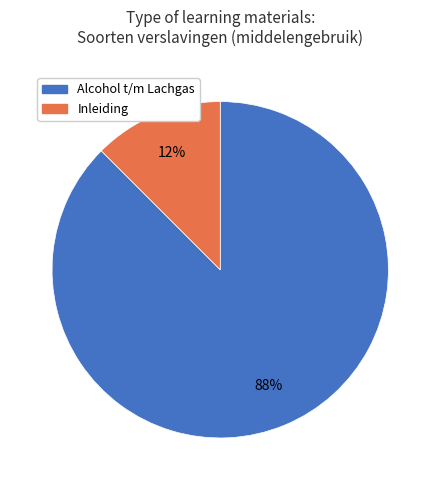

Which slice is the largest?

Alcohol t/m Lachgas